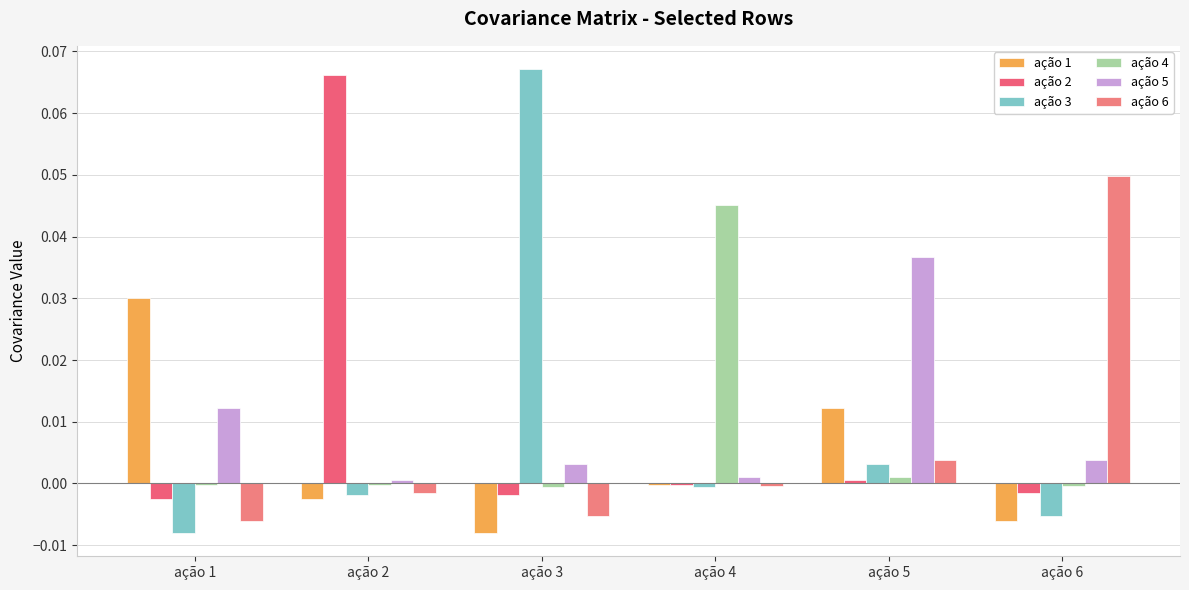

Are the bars grouped side by side (vs. stacked)?

Yes